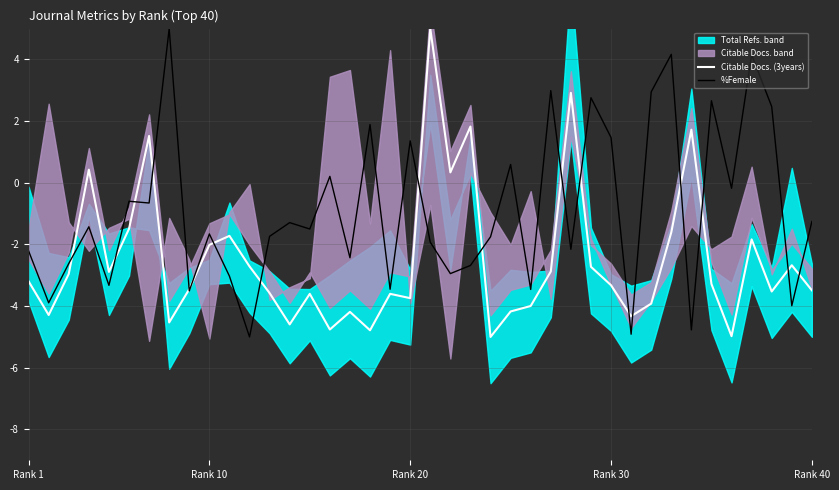

What is the lowest value of the %Female series?

-5.0